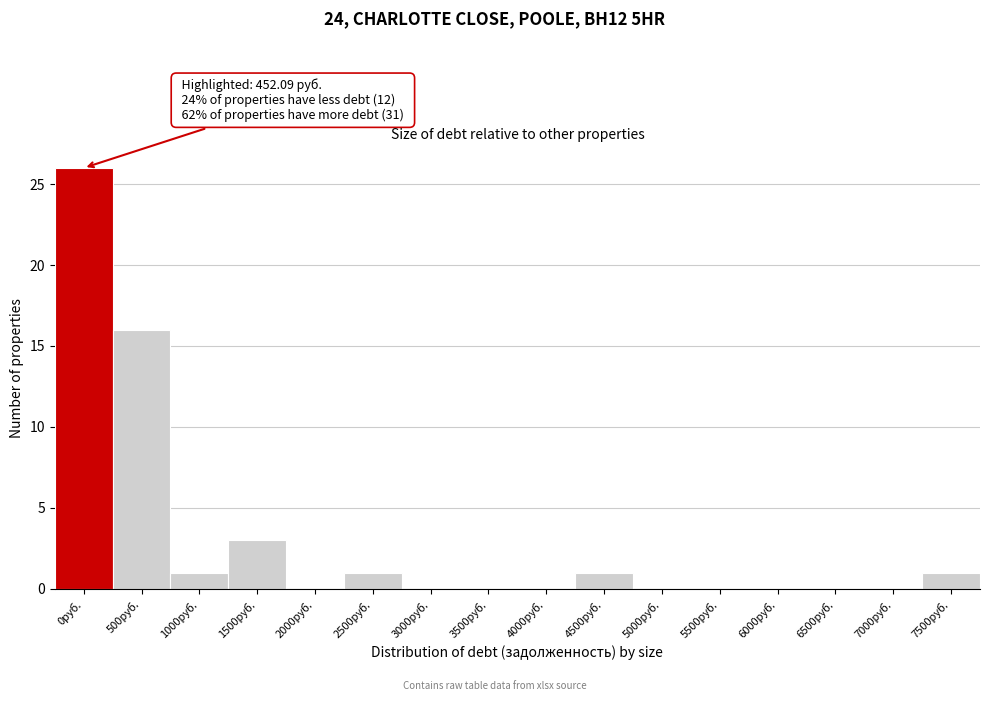

Reading right to left, list all the values displayed in this chart.

7500руб.=1	7000руб.=0	6500руб.=0	6000руб.=0	5500руб.=0	5000руб.=0	4500руб.=1	4000руб.=0	3500руб.=0	3000руб.=0	2500руб.=1	2000руб.=0	1500руб.=3	1000руб.=1	500руб.=16	0руб.=26